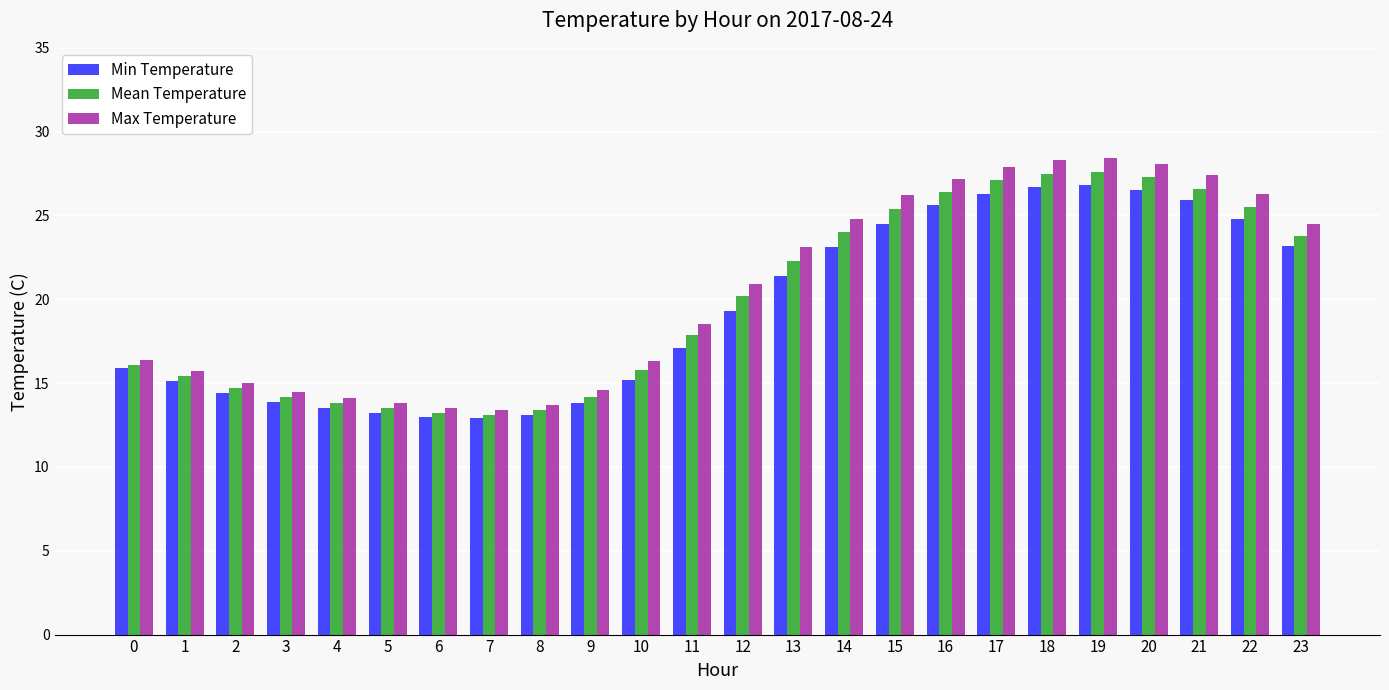

What is the total value across all series at 15?

76.1